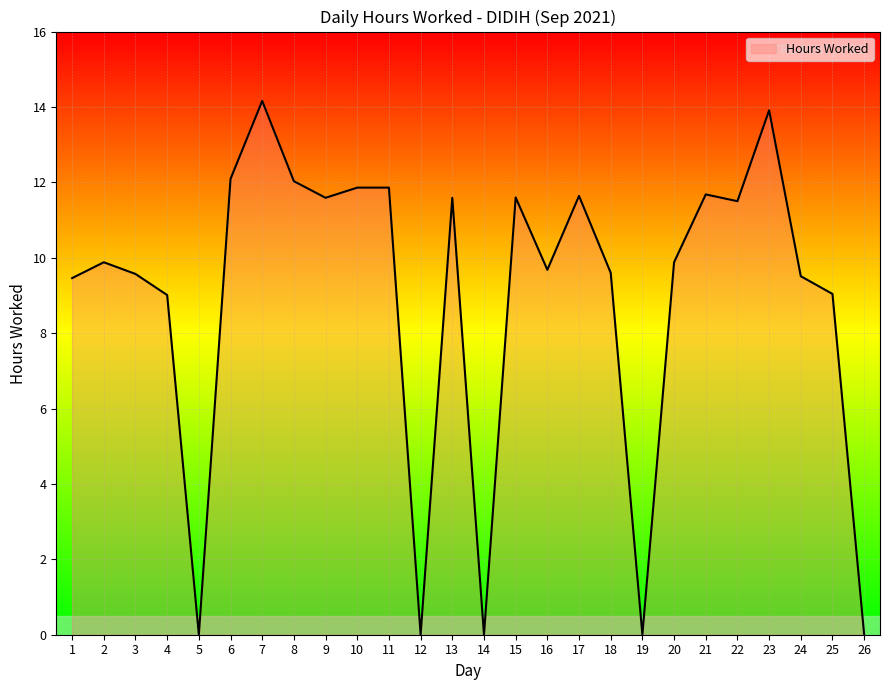

True or false: the data shows 6.6 at 13.

False